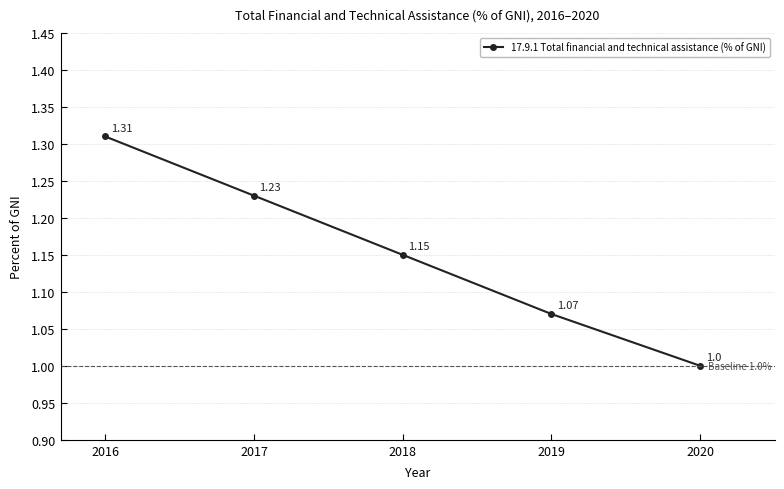

How many lines are shown in the chart?

1